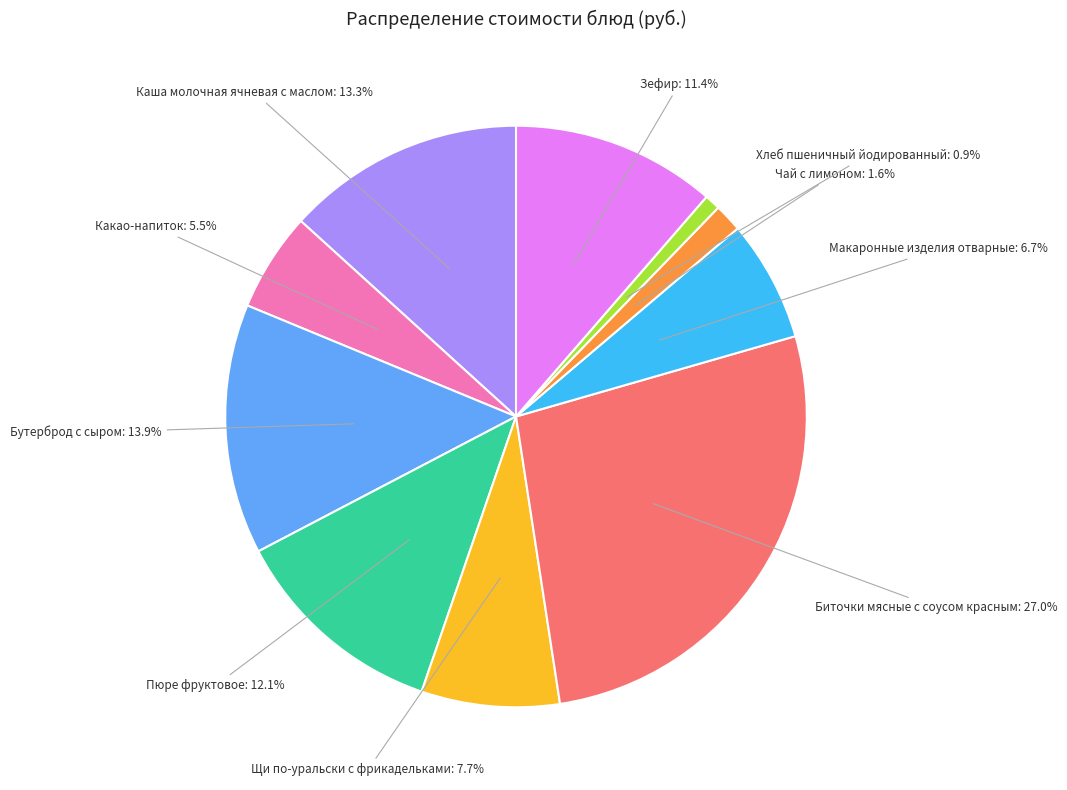

Which has a higher value, Хлеб пшеничный йодированный or Каша молочная ячневая с маслом?

Каша молочная ячневая с маслом